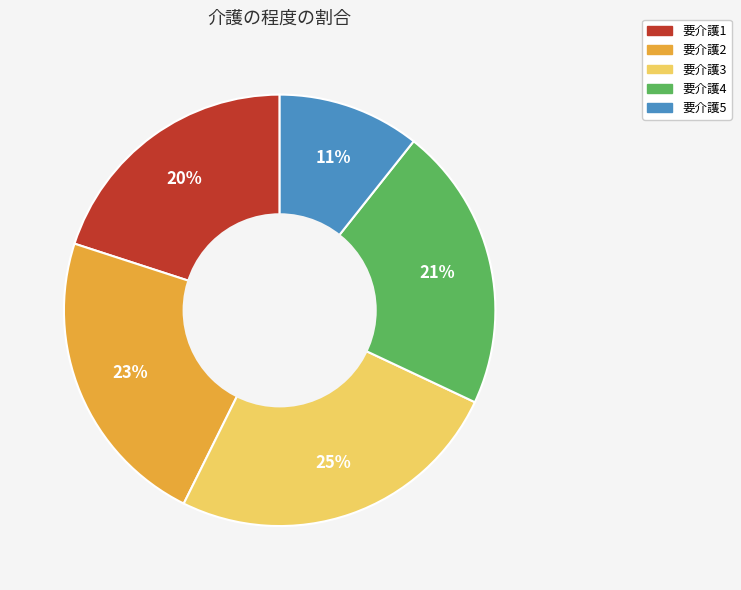

Does 要介護4 account for over 50% of the chart?

No